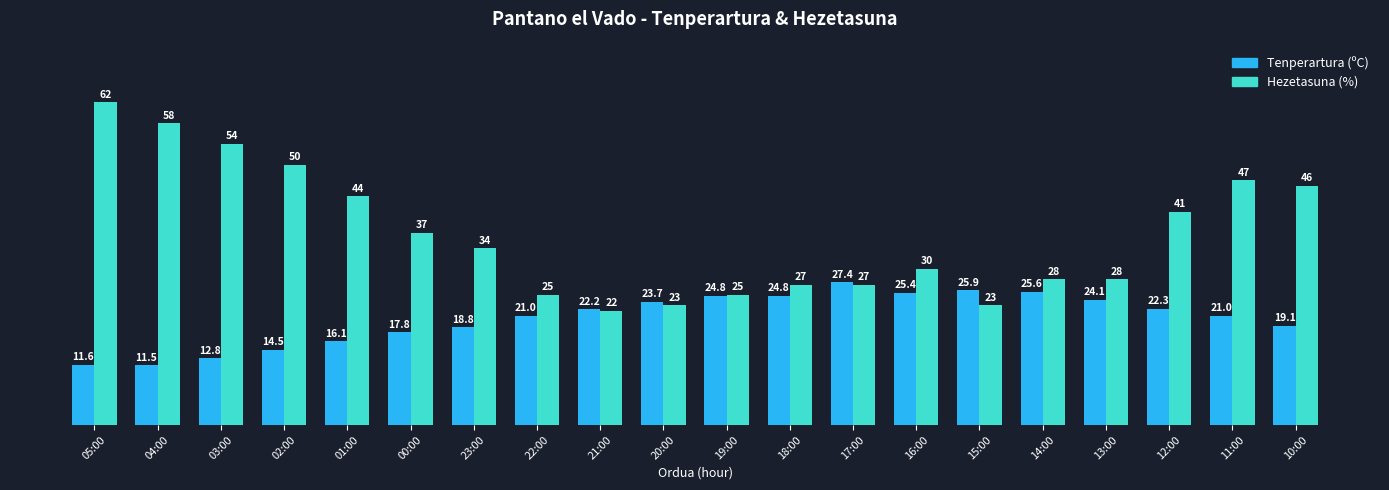

Rank the series by their average value, from lowest to highest.

Tenperartura (ºC), Hezetasuna (%)